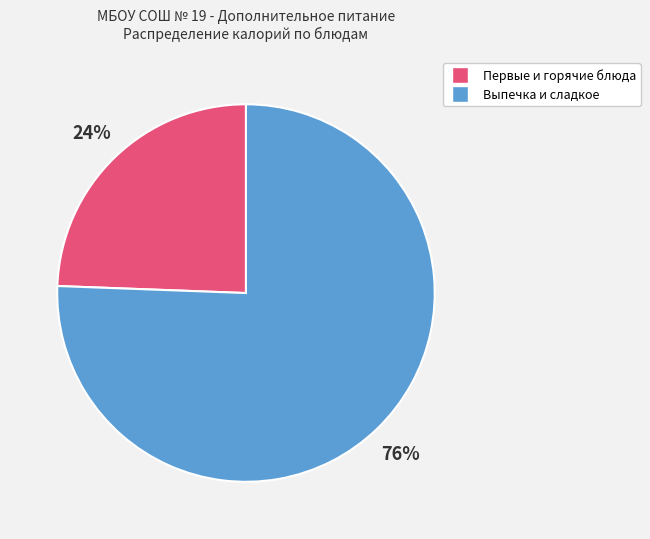

To the nearest percent, what is the average slice percentage?

50%